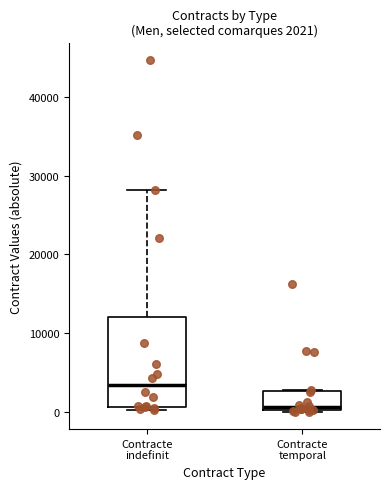

Which box's median line is the highest?

Contracte indefinit